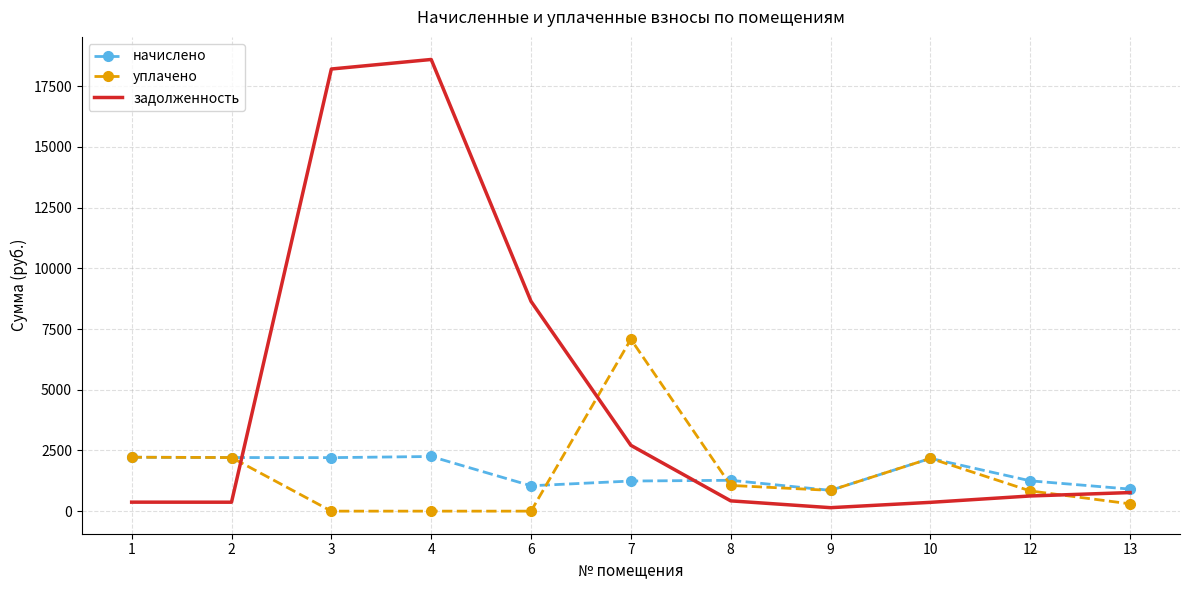

Rank the series by their maximum value, from highest to lowest.

задолженность, уплачено, начислено